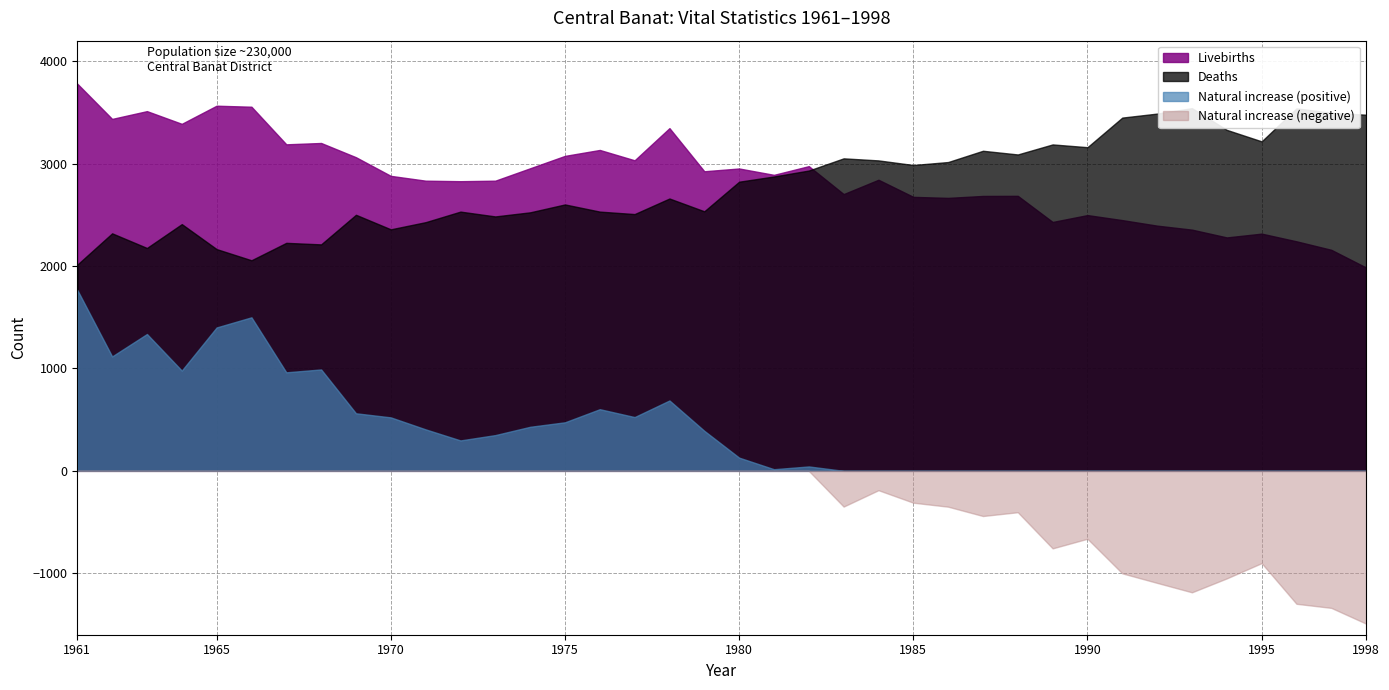

Reading left to right, extract all data points from this chart.

Livebirths: 1961=3780	1962=3436	1963=3512	1964=3388	1965=3565	1966=3555	1967=3188	1968=3201	1969=3062	1970=2880	1971=2833	1972=2828	1973=2833	1974=2954	1975=3075	1976=3133	1977=3032	1978=3346	1979=2925	1980=2952	1981=2890	1982=2975	1983=2702	1984=2842	1985=2675	1986=2665	1987=2684	1988=2685	1989=2430	1990=2497	1991=2448	1992=2394	1993=2355	1994=2279	1995=2316	1996=2241	1997=2158	1998=1985
Deaths: 1961=2013	1962=2319	1963=2176	1964=2409	1965=2165	1966=2056	1967=2226	1968=2211	1969=2500	1970=2358	1971=2428	1972=2531	1973=2484	1974=2524	1975=2601	1976=2531	1977=2507	1978=2659	1979=2534	1980=2823	1981=2874	1982=2932	1983=3051	1984=3031	1985=2986	1986=3015	1987=3125	1988=3089	1989=3187	1990=3160	1991=3449	1992=3488	1993=3541	1994=3329	1995=3217	1996=3539	1997=3496	1998=3477
Natural increase: 1961=1767	1962=1117	1963=1336	1964=979	1965=1400	1966=1499	1967=962	1968=990	1969=562	1970=522	1971=405	1972=297	1973=349	1974=430	1975=474	1976=602	1977=525	1978=687	1979=391	1980=129	1981=16	1982=43	1983=-349	1984=-189	1985=-311	1986=-350	1987=-441	1988=-404	1989=-757	1990=-663	1991=-1001	1992=-1094	1993=-1186	1994=-1050	1995=-901	1996=-1298	1997=-1338	1998=-1492